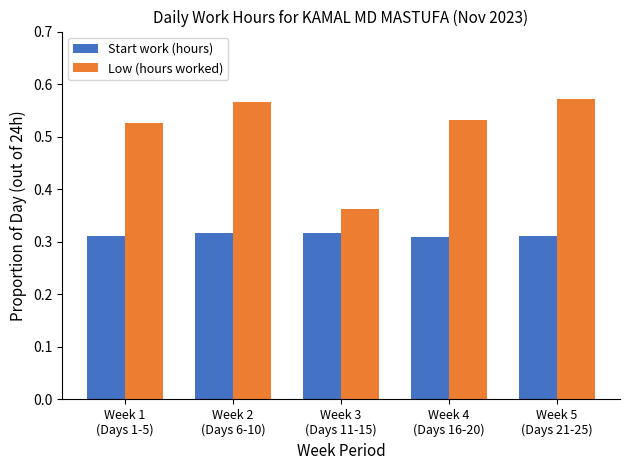

At which category does the chart reach its peak across all series?

Week 5
(Days 21-25)